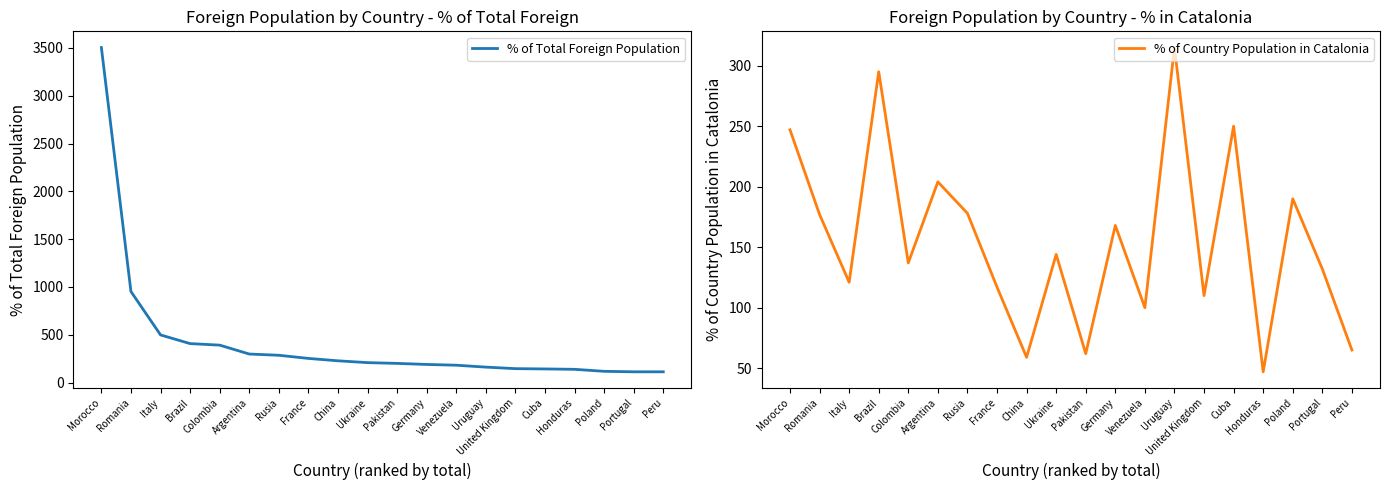

How many intersections are there between % of Total Foreign Population and % of Country Population in Catalonia?

6